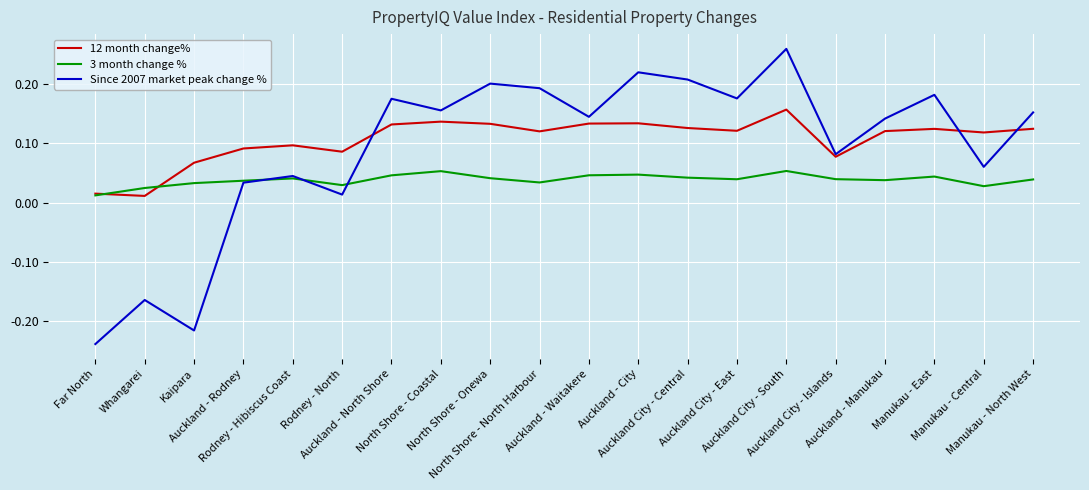

In Since 2007 market peak change %, how many points are lower than both neighbors (excluding endpoints)?

7